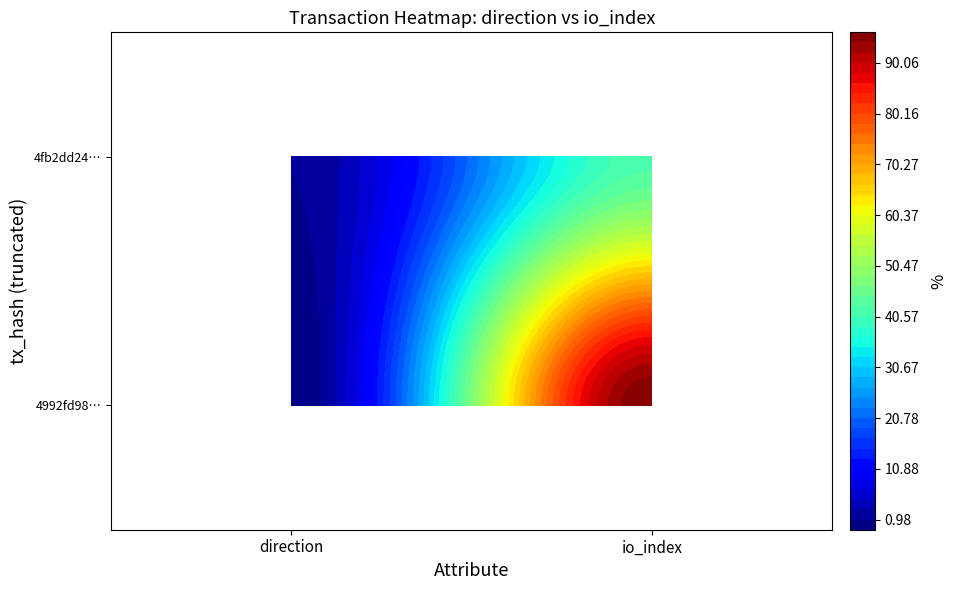

What is the difference between the 4992fd986dcc5da038f9443da0b082a670e45d9 values at 1 and 0?

97